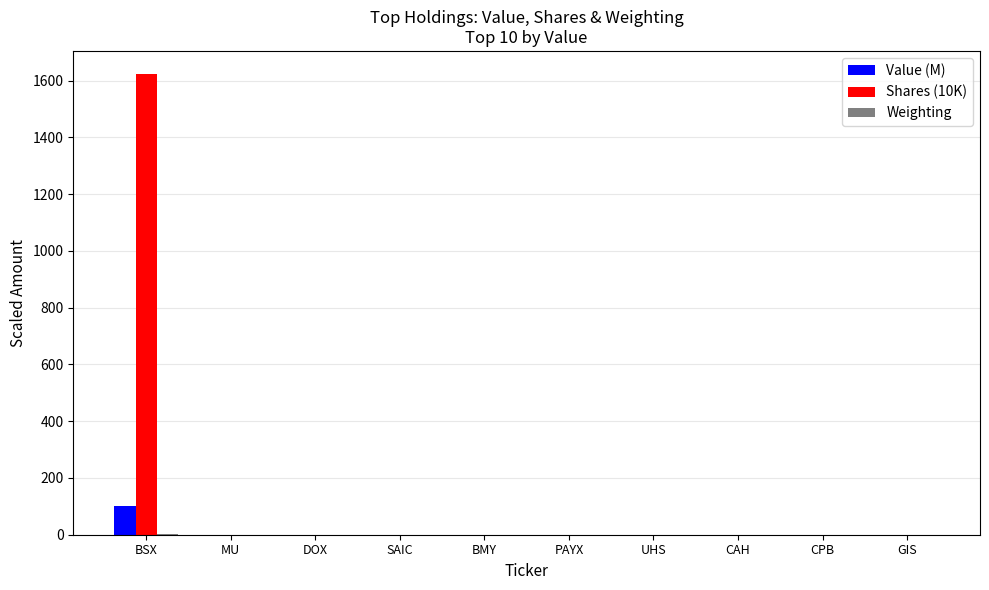

At which category is the sum across all series the highest?

BSX